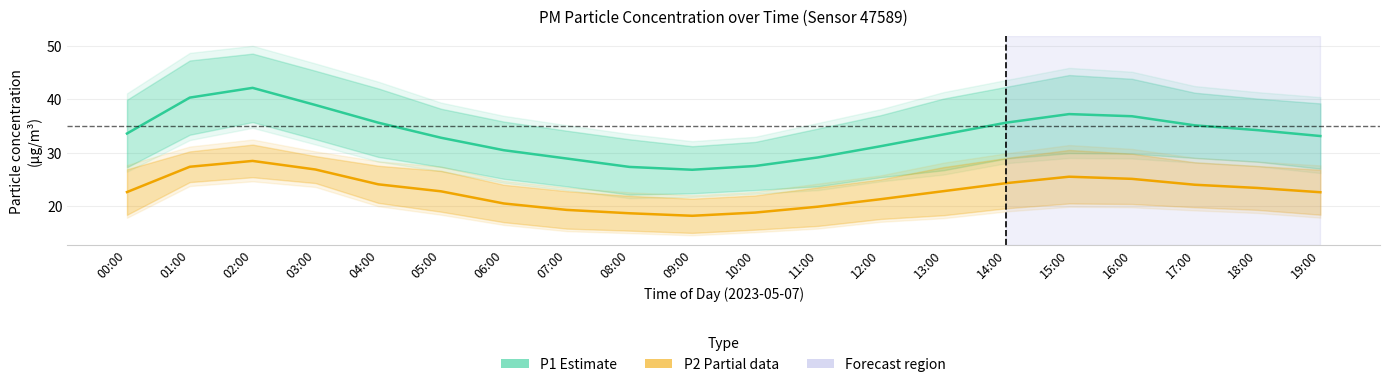

Reading left to right, transcribe all the data shown in this chart.

P1 (Estimate): 33.6	40.3	42.1	38.9	35.6	32.8	30.4	28.9	27.3	26.8	27.5	29.1	31.2	33.4	35.6	37.2	36.8	35.1	34.2	33.1
P2 (Partial data): 22.6	27.4	28.4	26.9	24.1	22.8	20.5	19.3	18.7	18.2	18.8	19.9	21.3	22.8	24.3	25.5	25.1	24.0	23.4	22.6